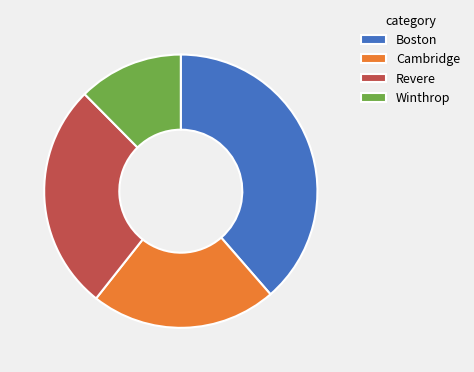

Do Revere and Boston together represent more than half of the pie?

Yes